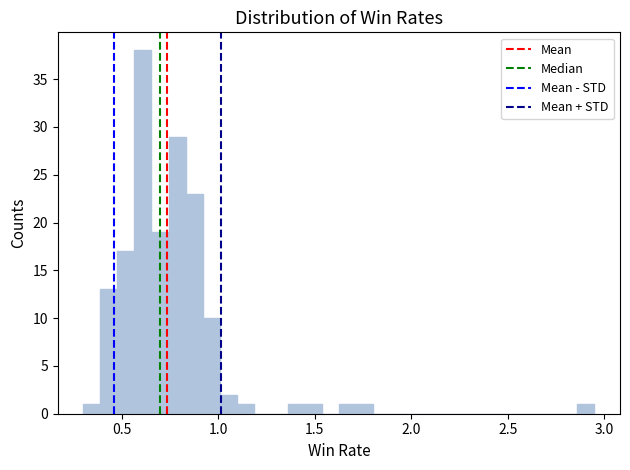

Around what value on the x-axis is the tallest bar? Give the approximate position of its centre, as read against the axis.

0.60